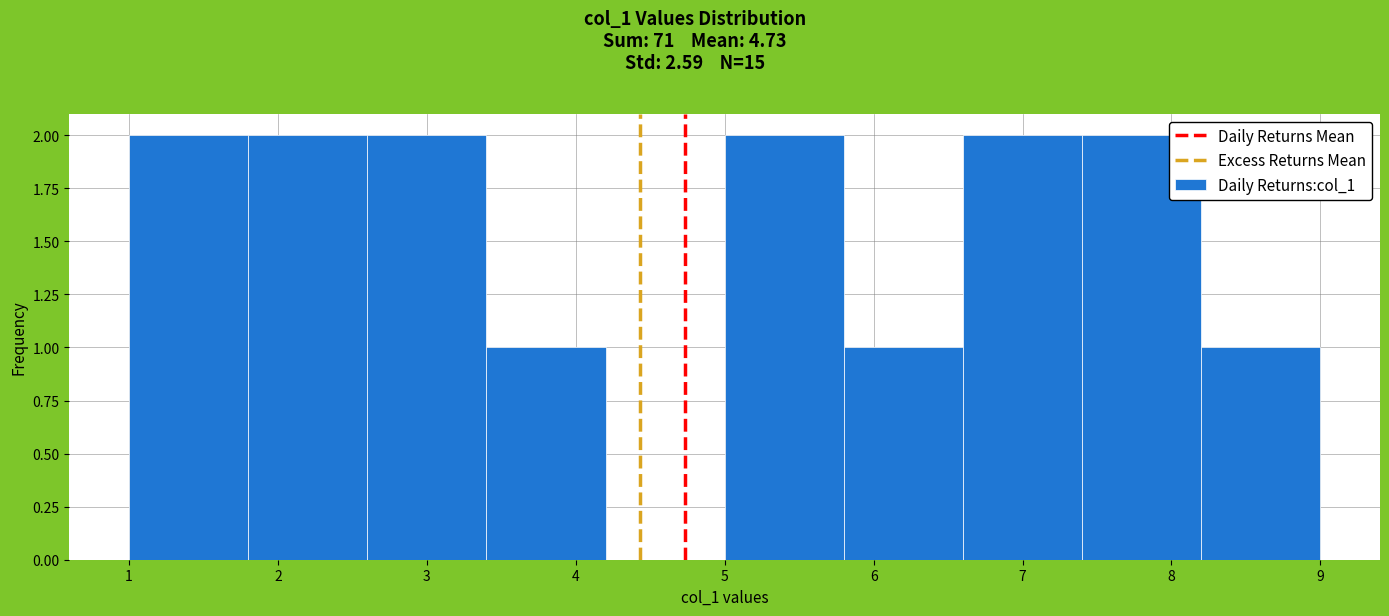

How tall is the bar that spans 5.8 to 6.6 on the x-axis? The values are not printed on the chart, so give them approximately, as read against the axis.

1